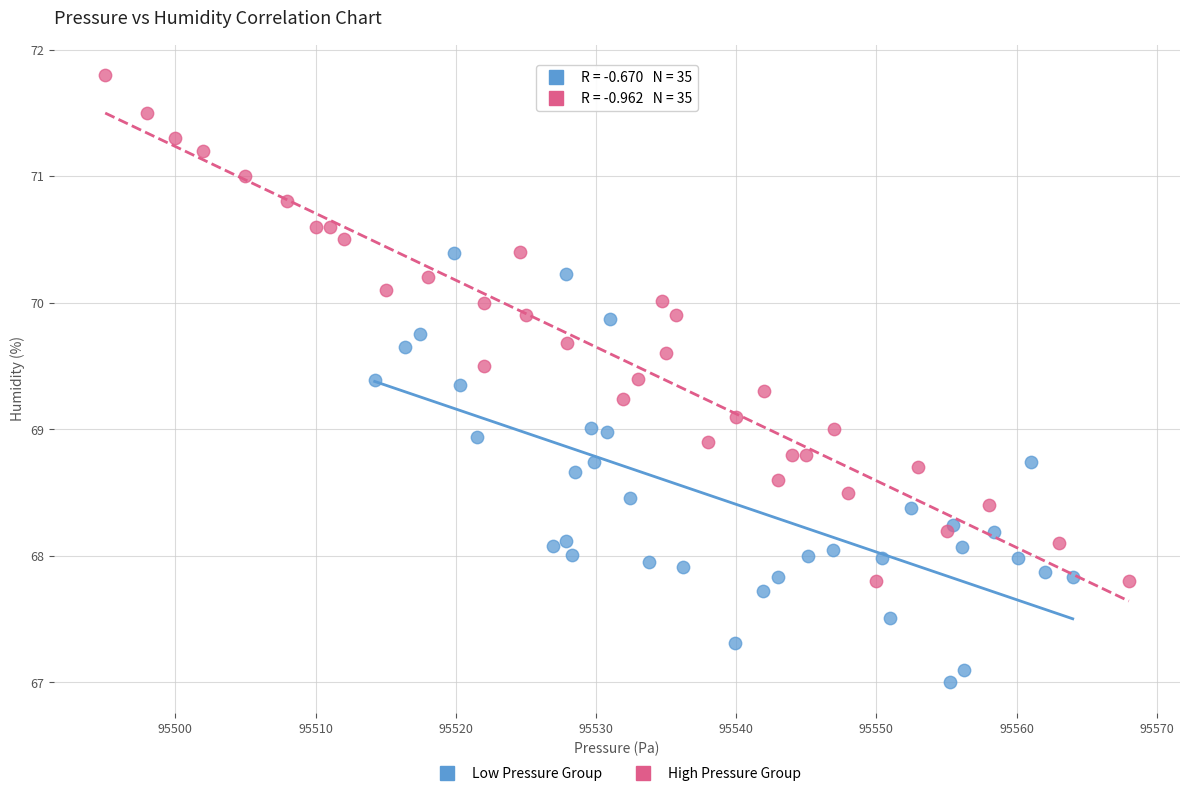

Which series contains the lowest Y value?

Low Pressure Group